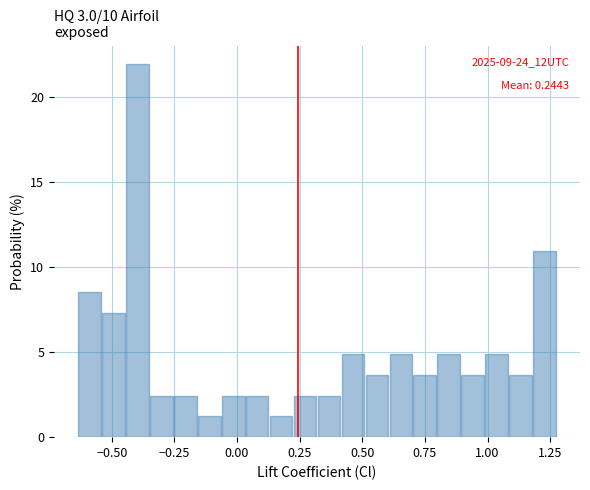

Around what value on the x-axis is the tallest bar? Give the approximate position of its centre, as read against the axis.

-0.40